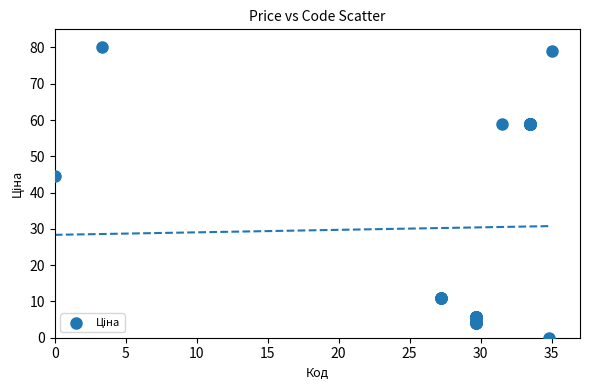

What Y value in the scatter plot is closest to 40?

44.5